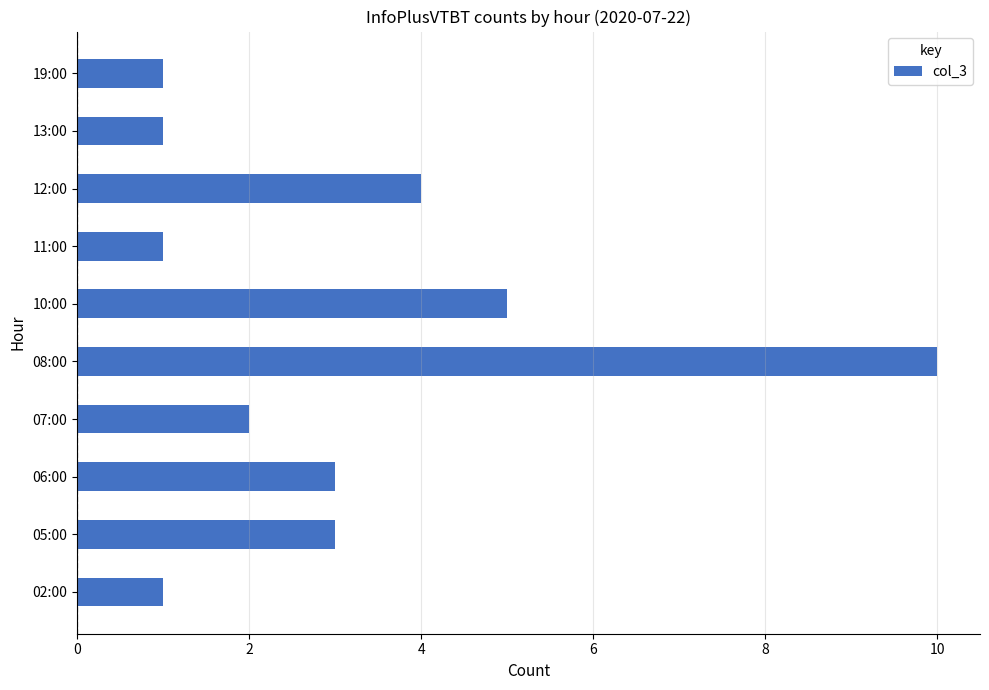

True or false: the data shows 1 at 11:00.

True